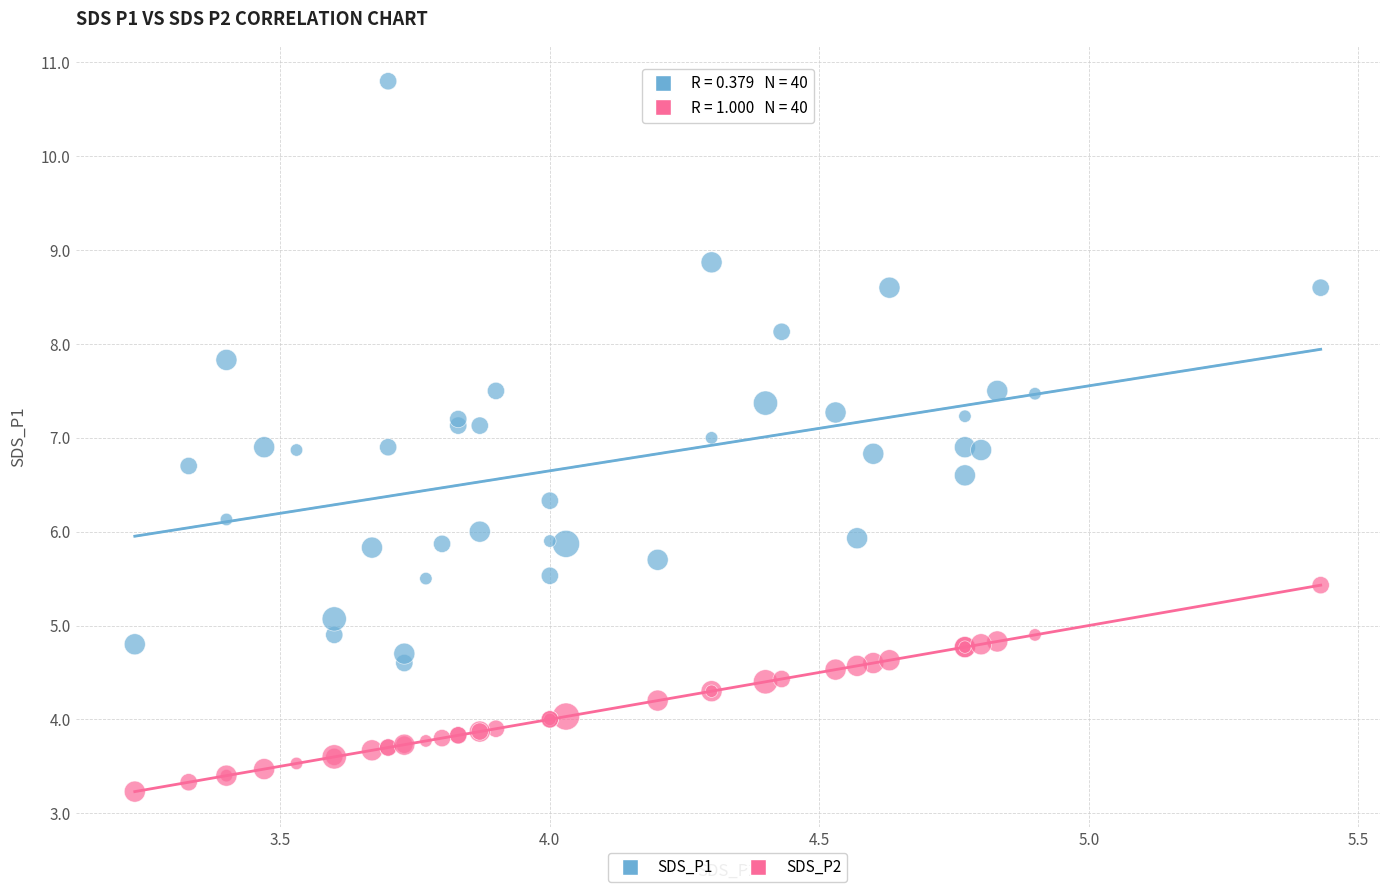

Which series reaches the minimum Y coordinate?

SDS_P2